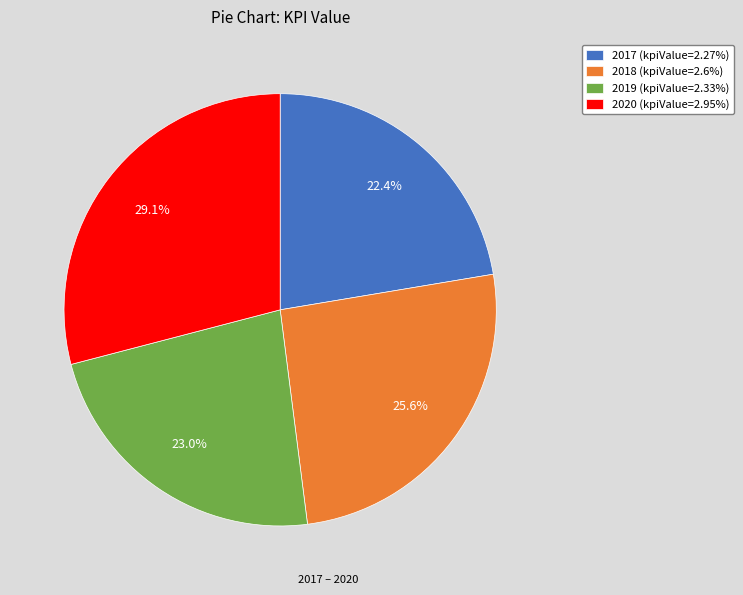

What portion of the pie excludes 2017?

77.6%